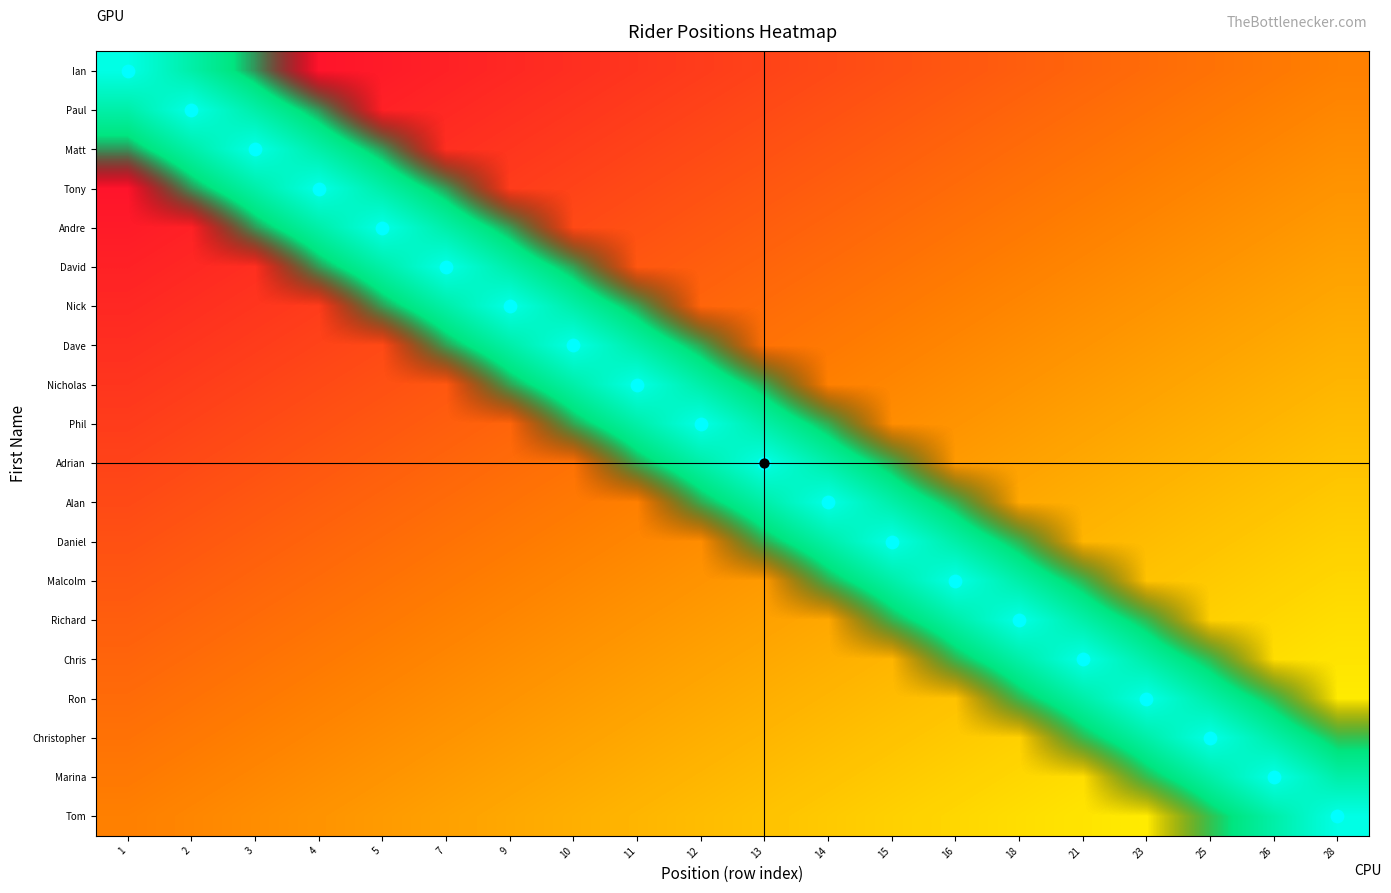

Rank the series at 16 from highest to lowest value.

Malcolm, Daniel, Richard, Alan, Chris, Ian, Paul, Matt, Tony, Andre, David, Nick, Dave, Nicholas, Phil, Adrian, Ron, Christopher, Marina, Tom